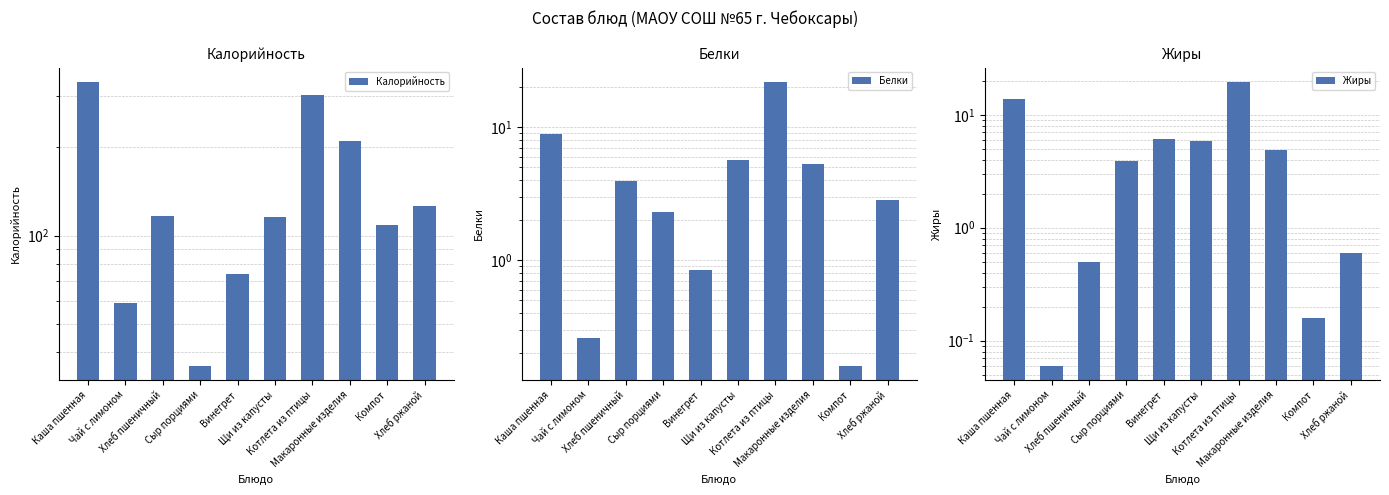

Does the chart contain stacked bars?

No